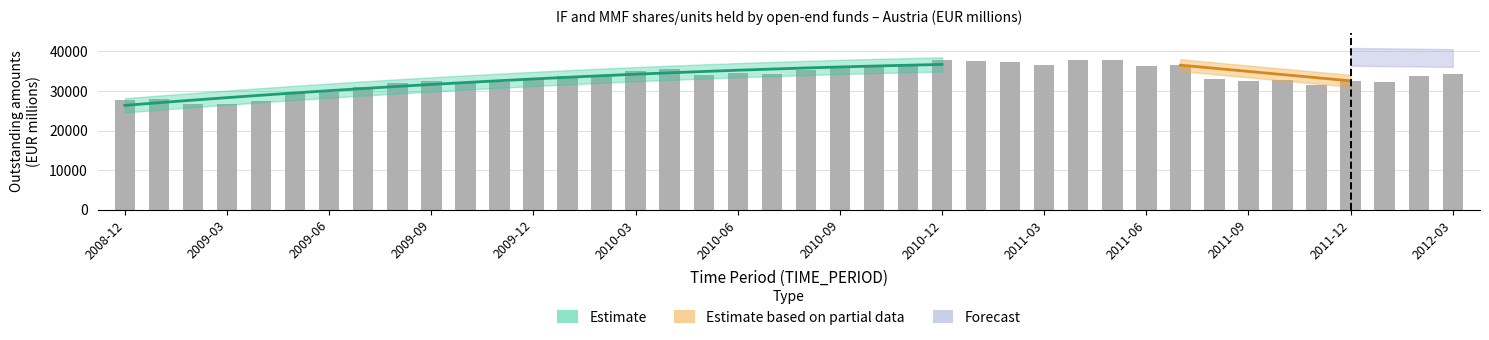

Reading left to right, what are all the values shown in this chart?

2008-12=27639	2009-01=27909	2009-02=26808	2009-03=26659	2009-04=27547	2009-05=29443	2009-06=29779	2009-07=31058	2009-08=32067	2009-09=32553	2009-10=32314	2009-11=32329	2009-12=33332	2010-01=33897	2010-02=33879	2010-03=35103	2010-04=35450	2010-05=34171	2010-06=34637	2010-07=34391	2010-08=35205	2010-09=35894	2010-10=36484	2010-11=36288	2010-12=37745	2011-01=37620	2011-02=37420	2011-03=36662	2011-04=37934	2011-05=37729	2011-06=36334	2011-07=36538	2011-08=33087	2011-09=32490	2011-10=32832	2011-11=31638	2011-12=32568	2012-01=32255	2012-02=33736	2012-03=34270